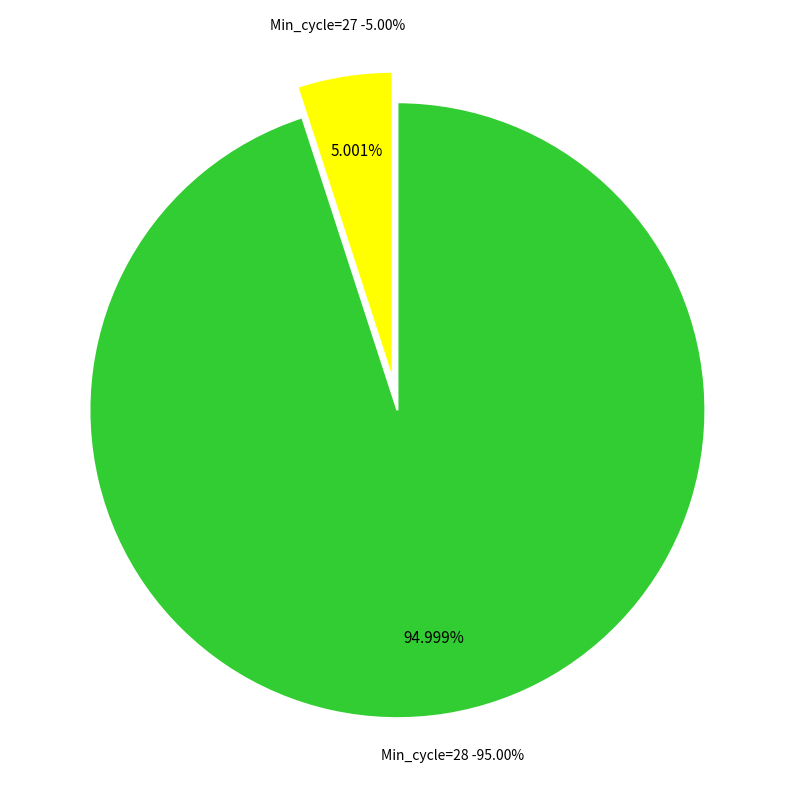

What is the ratio of the value at 28 to the value at 28?

1.0